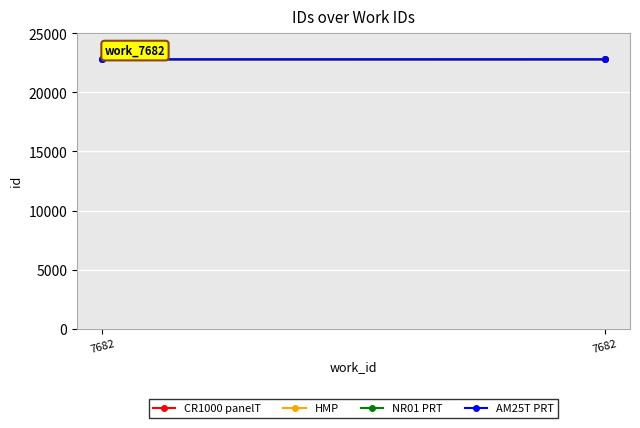

The value of AM25T PRT at 7682 is 30872. True or false?

False